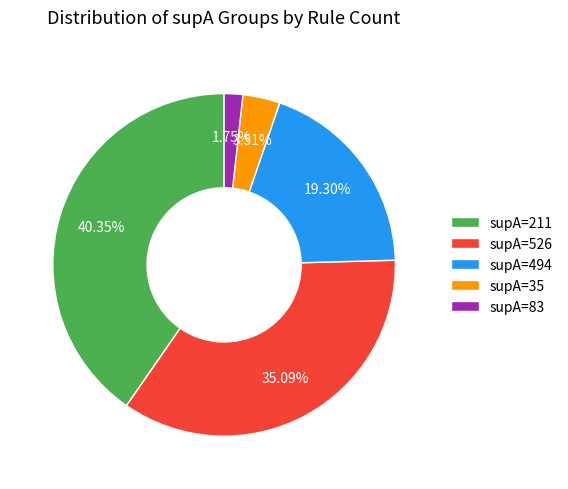

True or false: supA=494 accounts for 19% of the total.

True